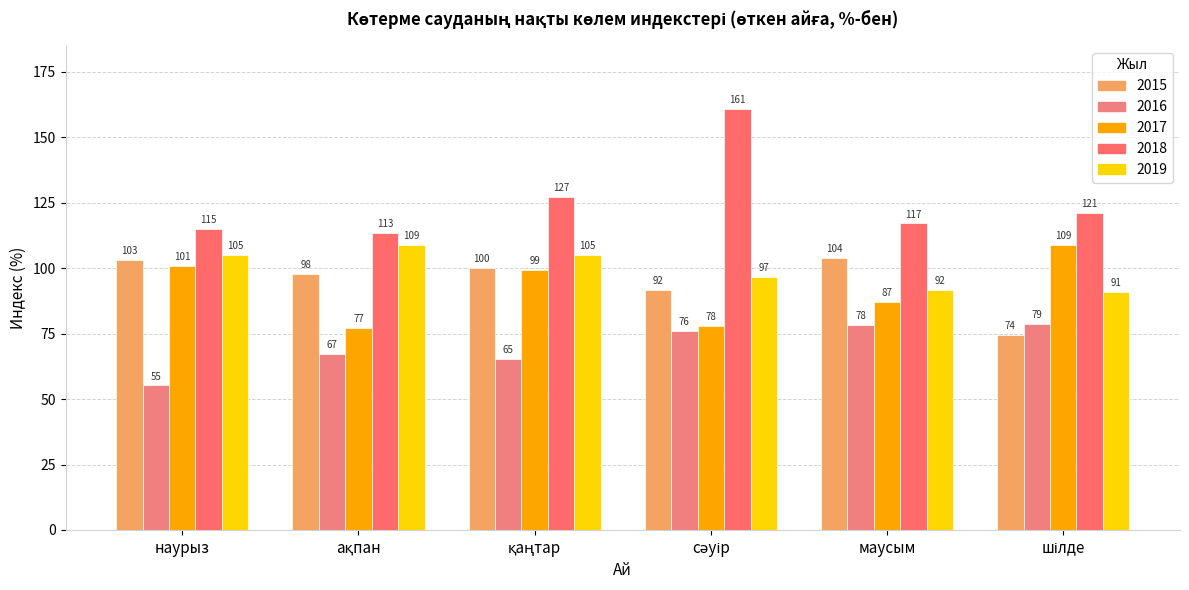

Is the value of 2019 at ақпан greater than the value of 2017 at шілде?

No